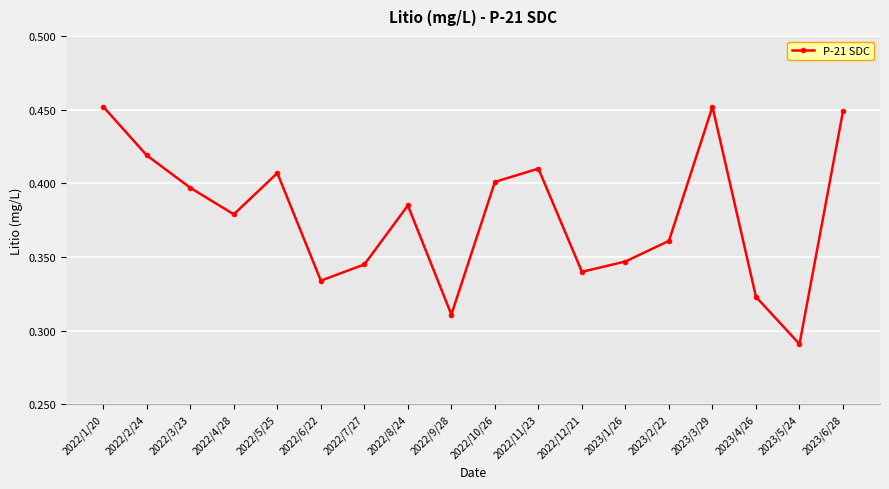

Between 2022/3/23 and 2022/11/23, which is larger?

2022/11/23